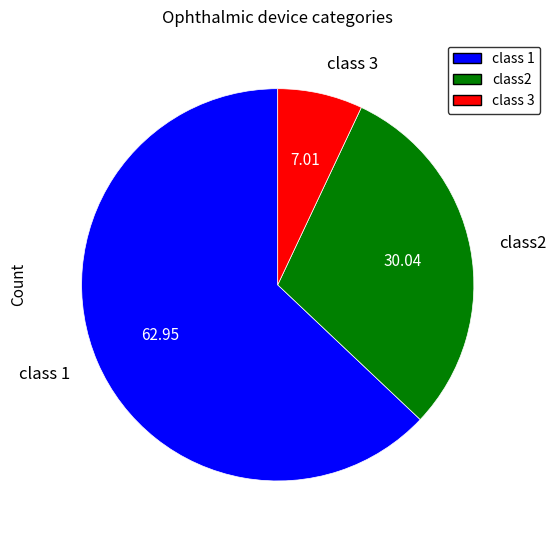

Is the sum of class 3 and class2 greater than half?

No